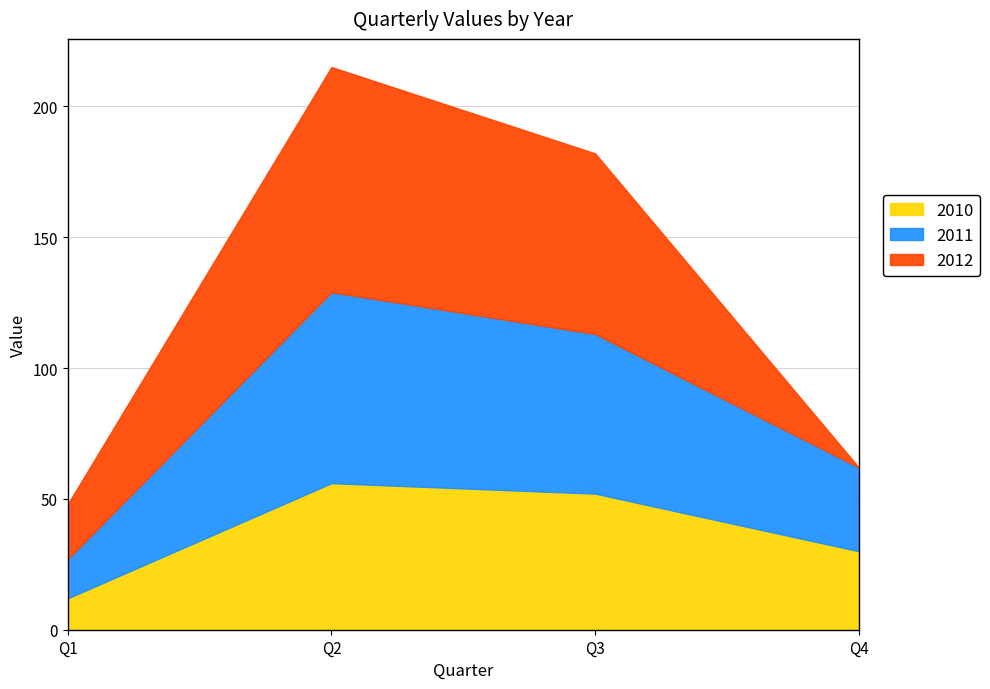

What is the sum of the 2012 values at Q1 and Q3?

90